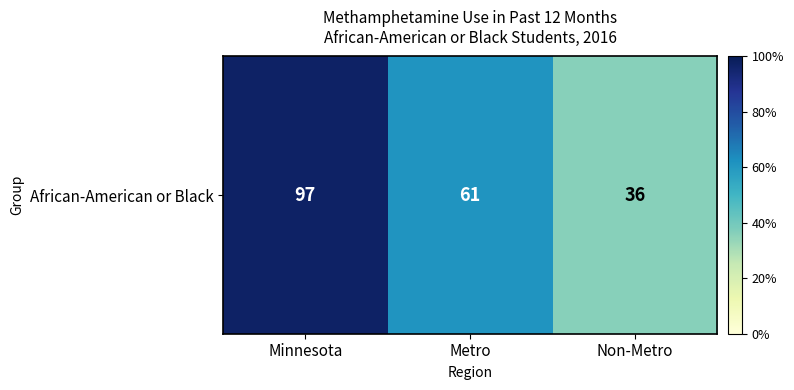

What is the smallest value displayed?

36